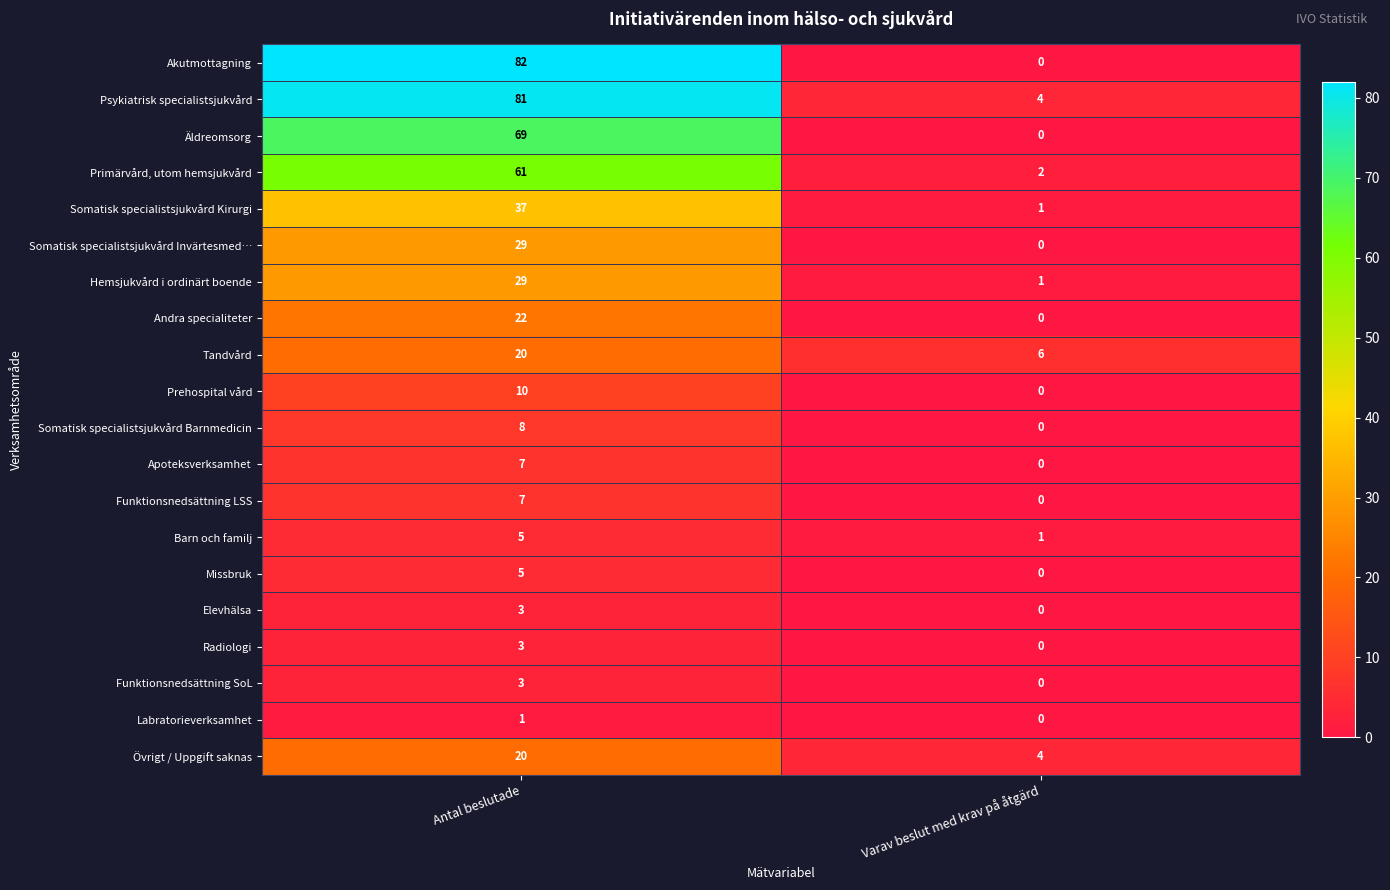

At how many categories does at least one series exceed 25?

1